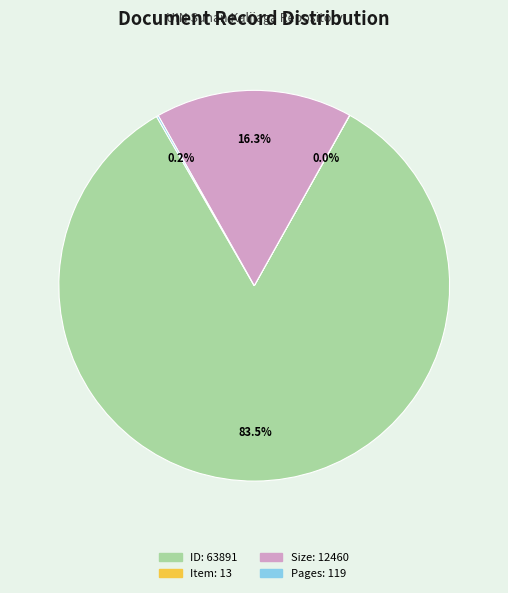

Is there a majority slice in this chart?

Yes